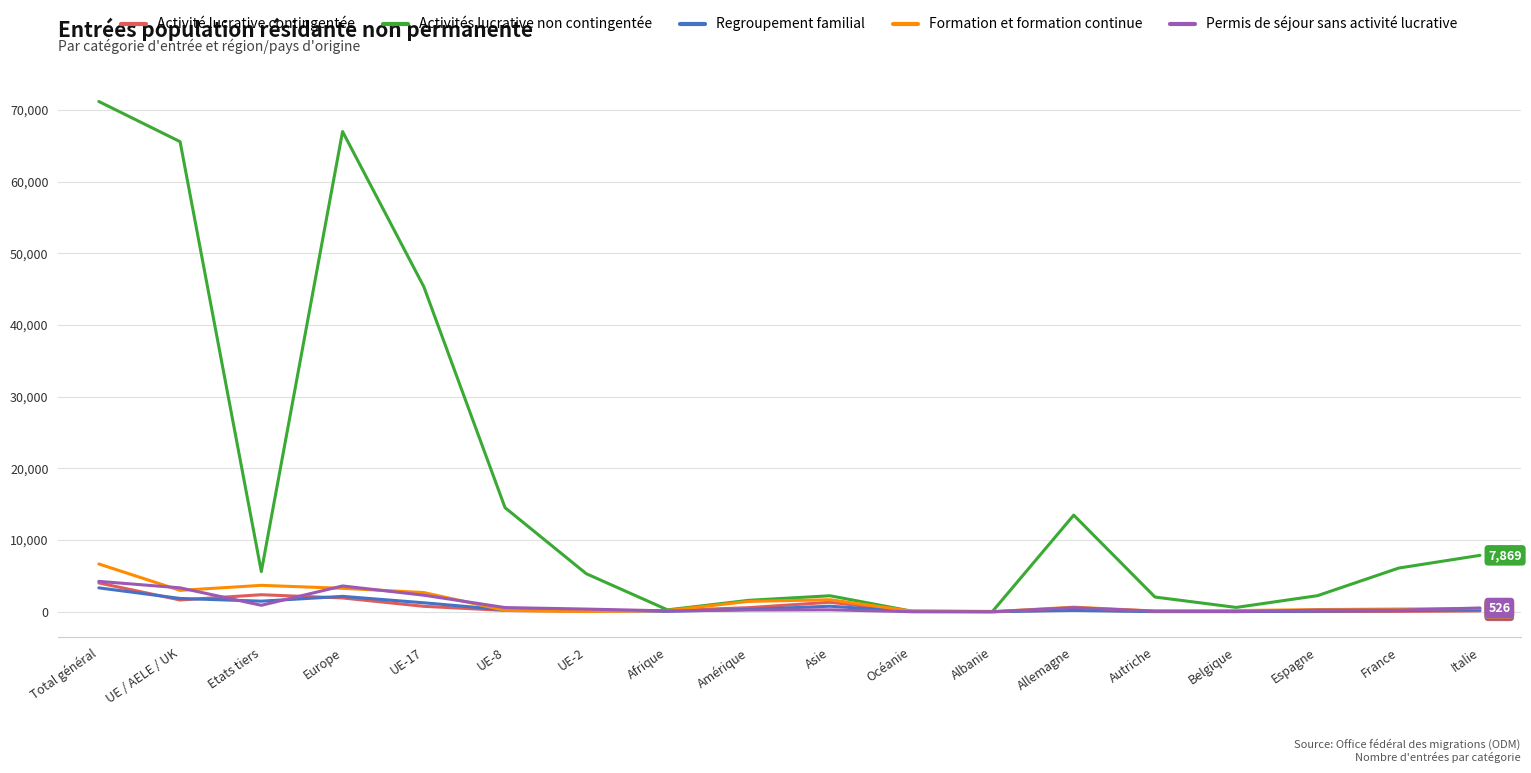

Which series has the widest spread of values?

Activités lucrative non contingentée